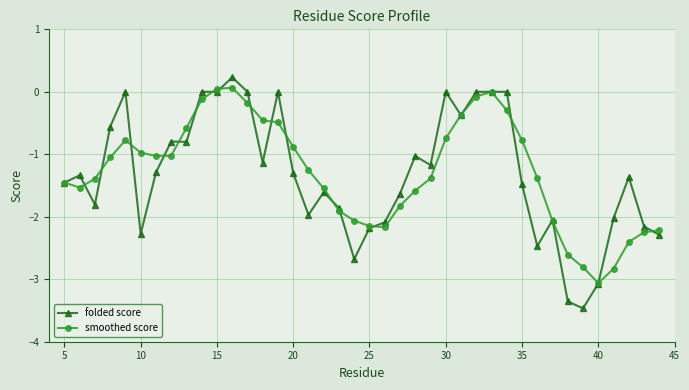

What is the value of the smoothed score point at the 14th from the left?

-0.5